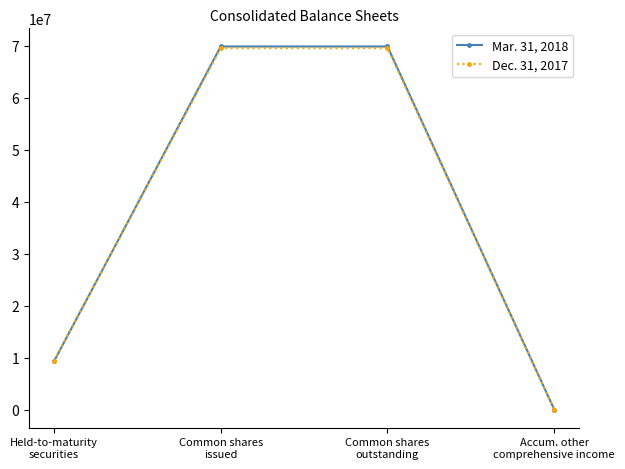

What is the total value across all series at Accum. other
comprehensive income?

-18